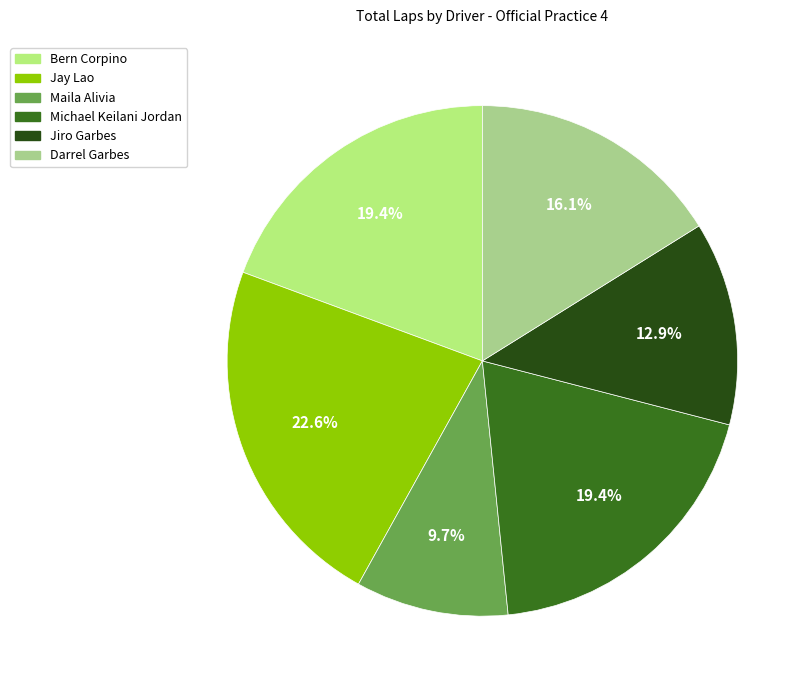

To the nearest percent, what portion does Michael Keilani Jordan represent?

19%